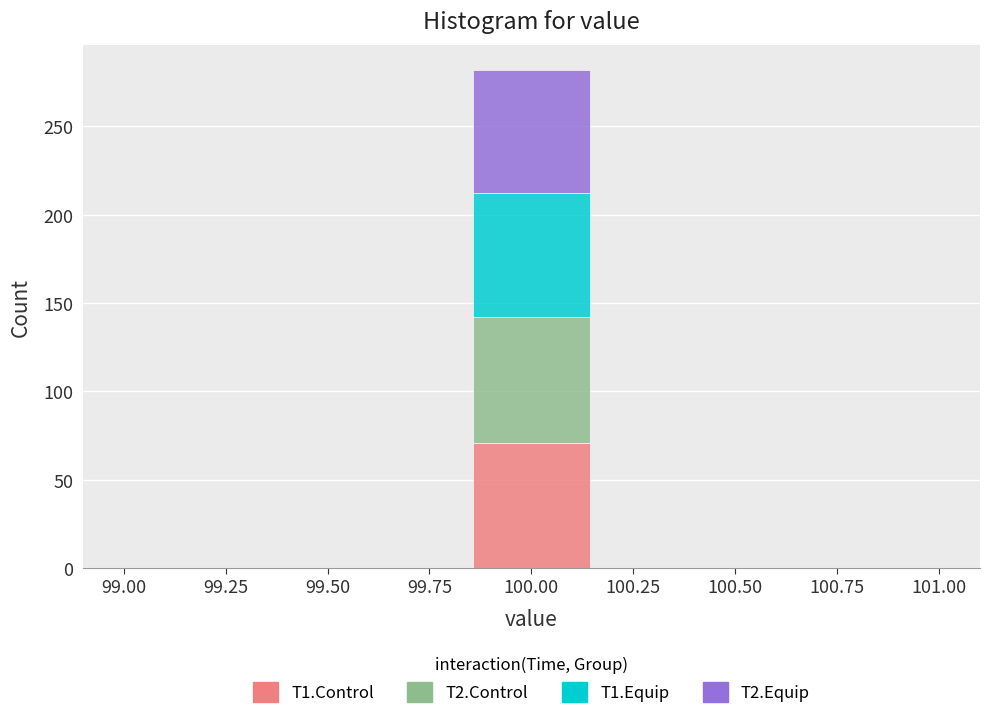

Reading left to right, transcribe this chart: for each stacked bar, give the range it covers on the x-axis and its total height. Neither the bar edges nor the heights are printed on the chart, so give them approximately, as read against the axes.

99.00 to 99.30: 0
99.30 to 99.55: 0
99.55 to 99.85: 0
99.85 to 100.15: 280
100.15 to 100.45: 0
100.45 to 100.70: 0
100.70 to 101.00: 0